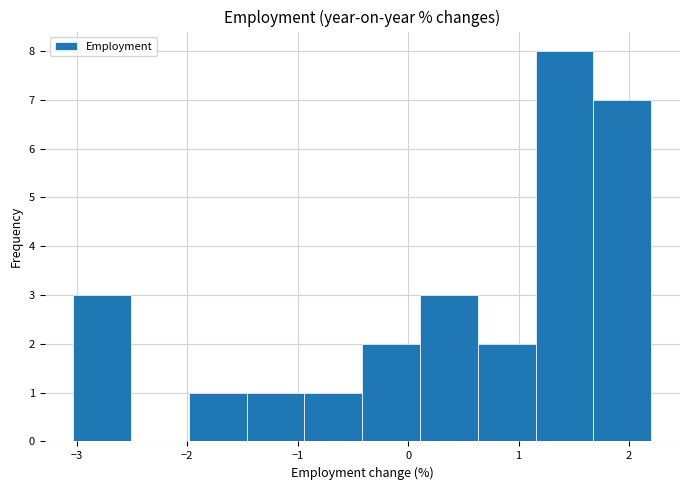

What is the height of the bar covering -1.5 to -0.9 on the x-axis? Neither the bar edges nor the heights are printed on the chart, so give them approximately, as read against the axes.

1